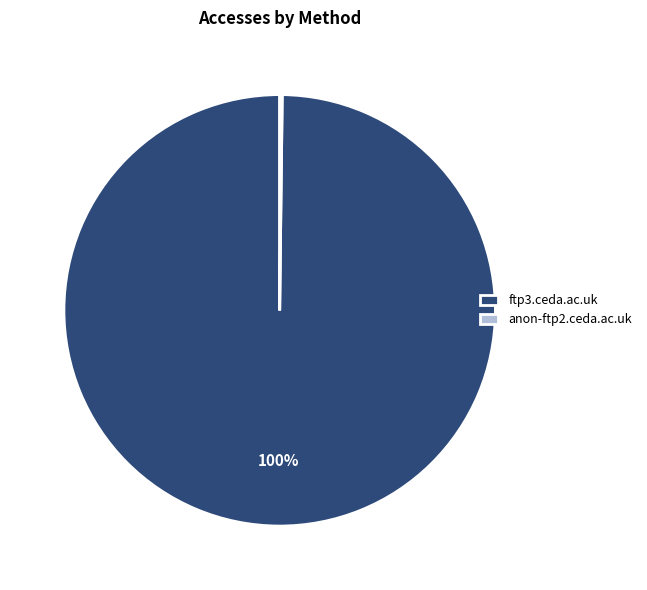

Is there any slice that represents more than half of the pie?

Yes